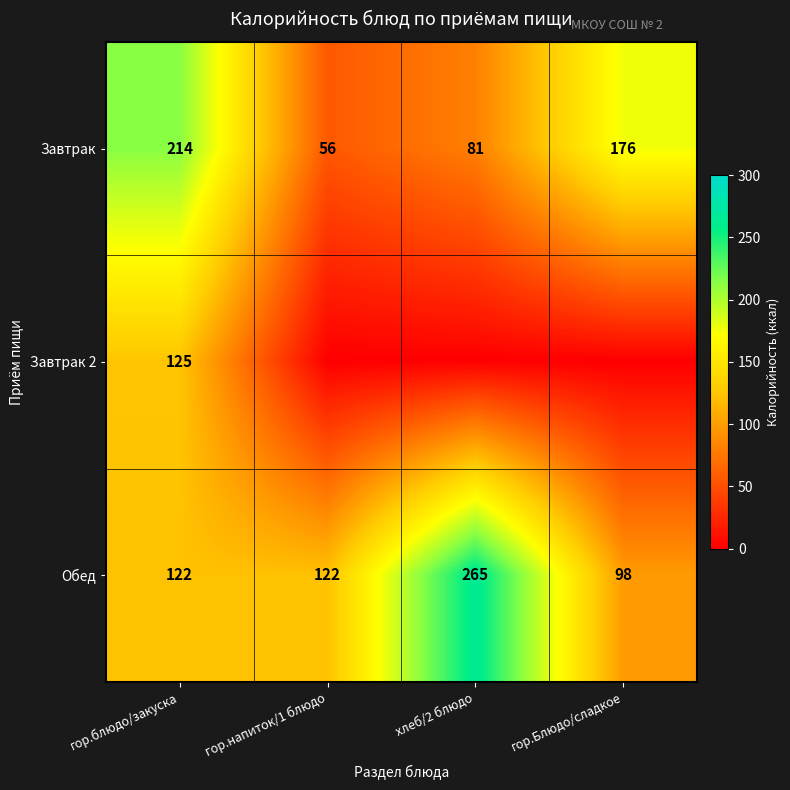

Rank the categories by Завтрак value from lowest to highest.

гор.напиток/1 блюдо, хлеб/2 блюдо, гор.Блюдо/сладкое, гор.блюдо/закуска